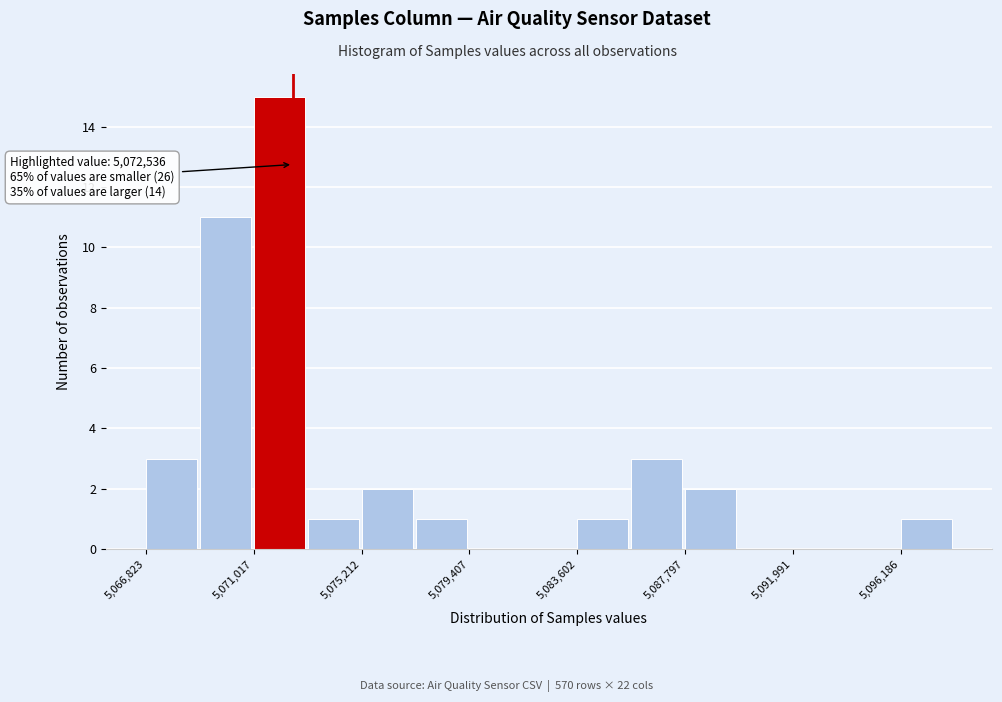

Over which range of the x-axis is the bar tallest?

5071000 to 5073000